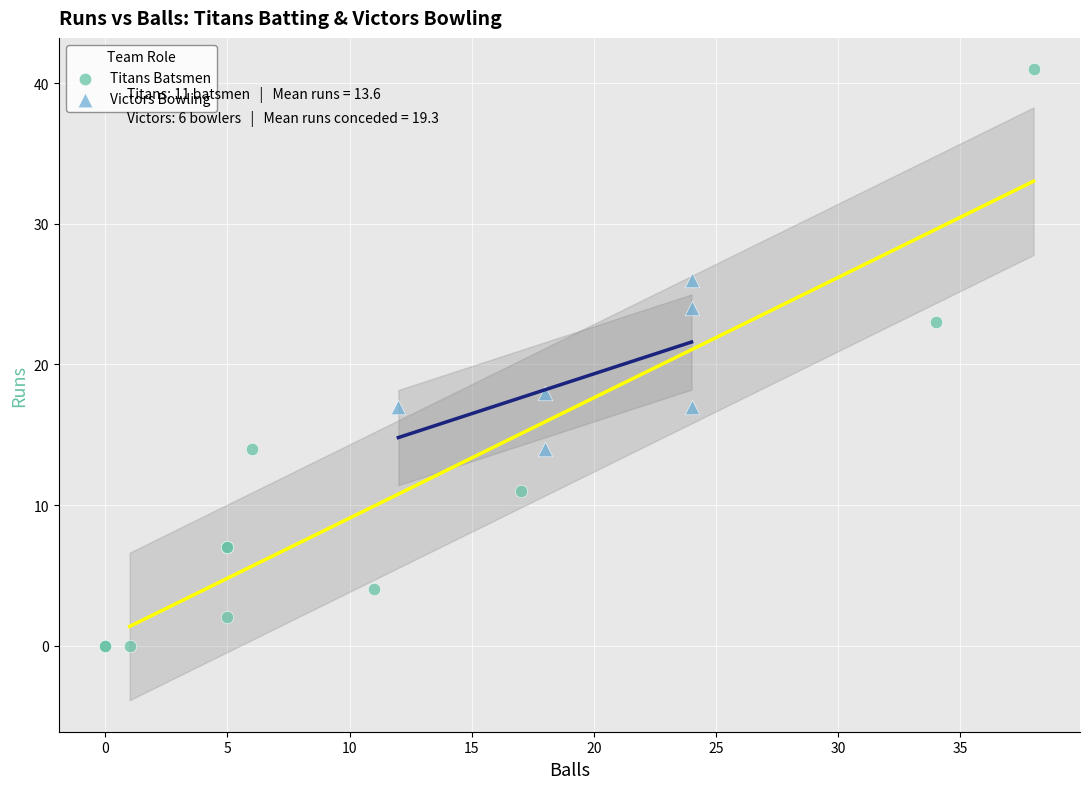

Which series reaches the maximum Y coordinate?

Titans Batsmen